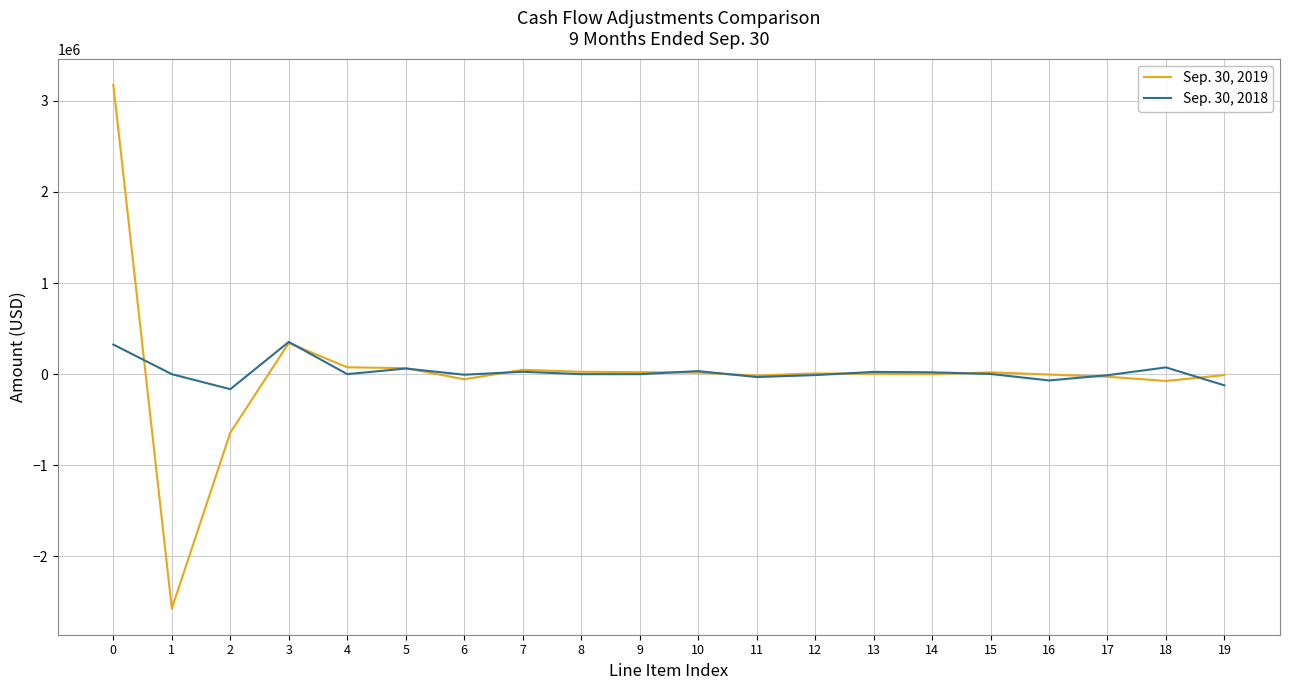

Is the value of Sep. 30, 2019 at 18 greater than the value of Sep. 30, 2018 at 7?

No